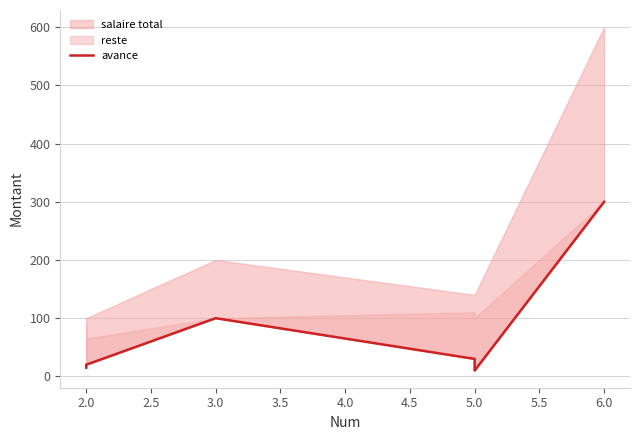

Does the chart have visible grid lines?

Yes